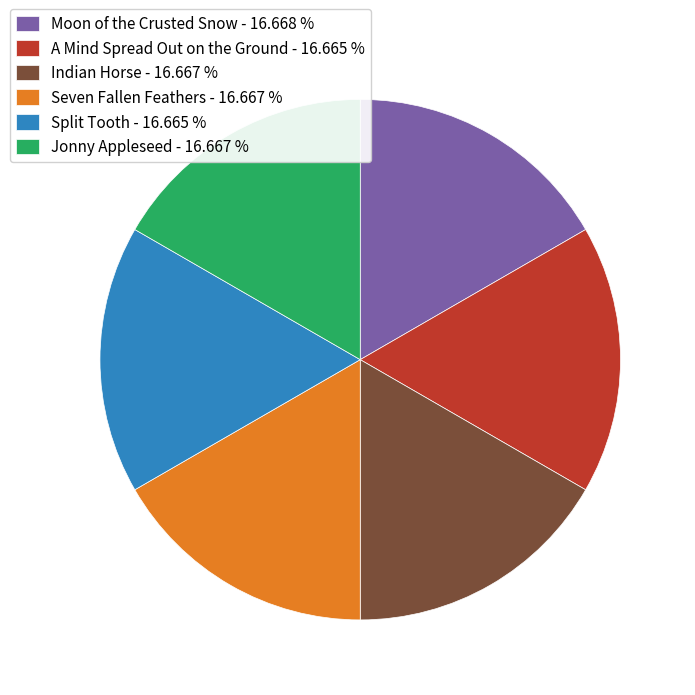

Is it true that Jonny Appleseed is 17% of the pie?

True